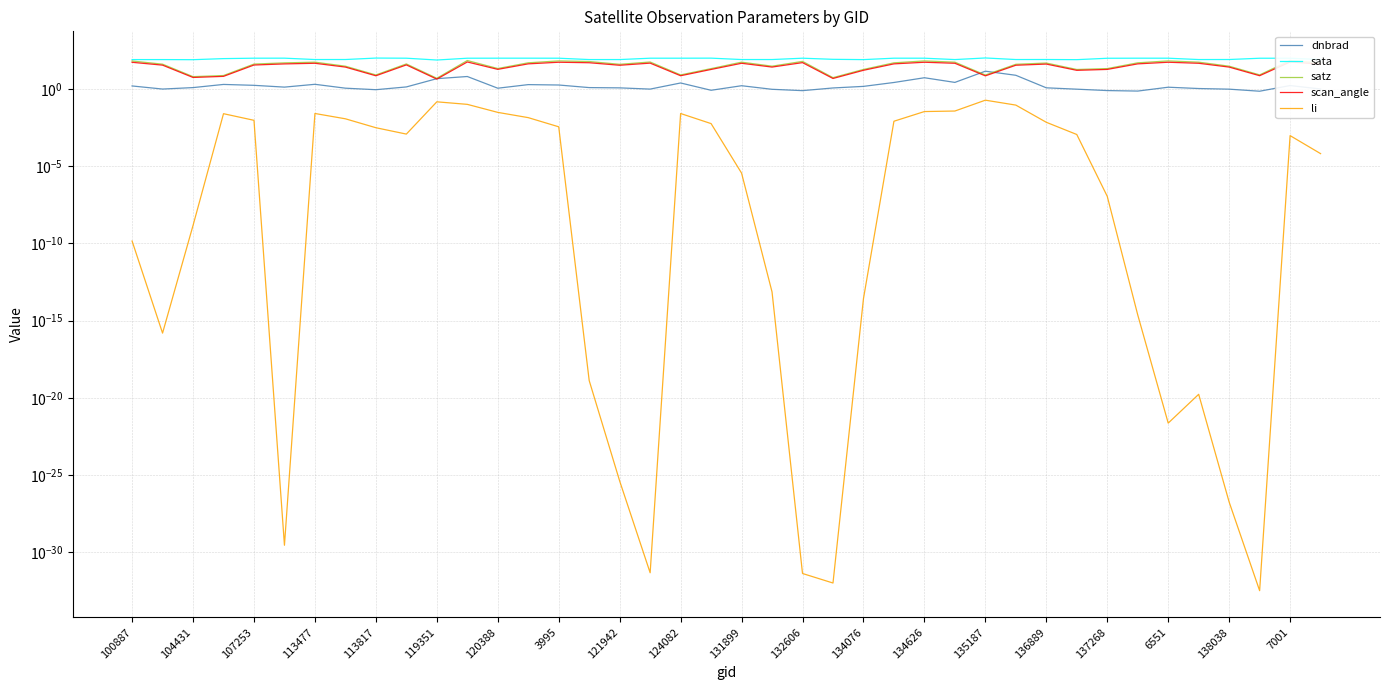

Where is the first local maximum for sata?

104431